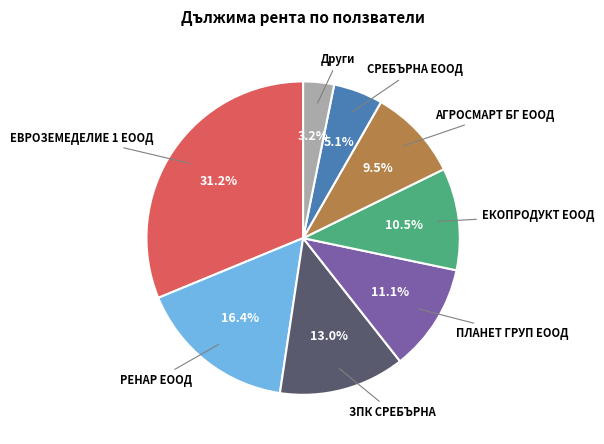

What portion of the pie excludes ЕВРОЗЕМЕДЕЛИЕ 1 ЕООД?

68.8%